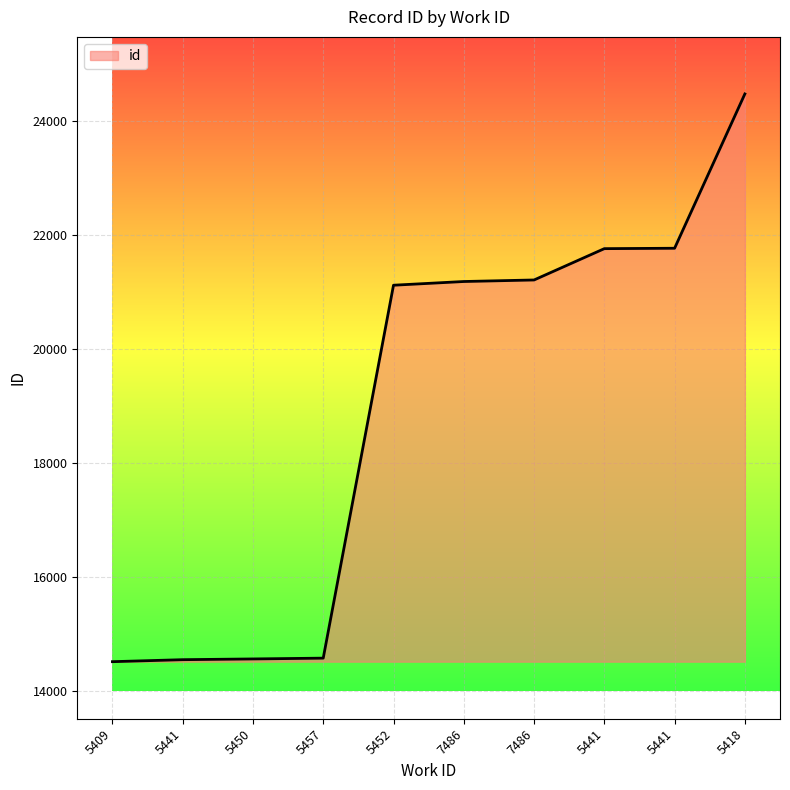

Is this an area chart (filled region under the line)?

Yes